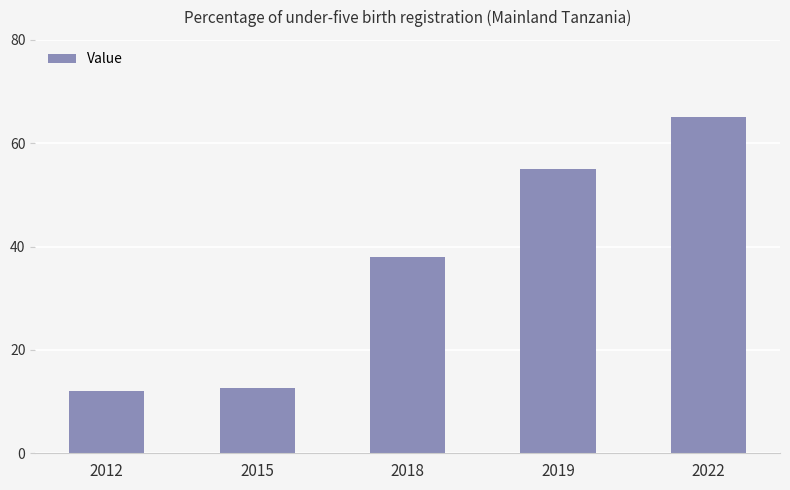

Reading right to left, transcribe all the data shown in this chart.

2022=65.0	2019=55.0	2018=38.0	2015=12.7	2012=12.0